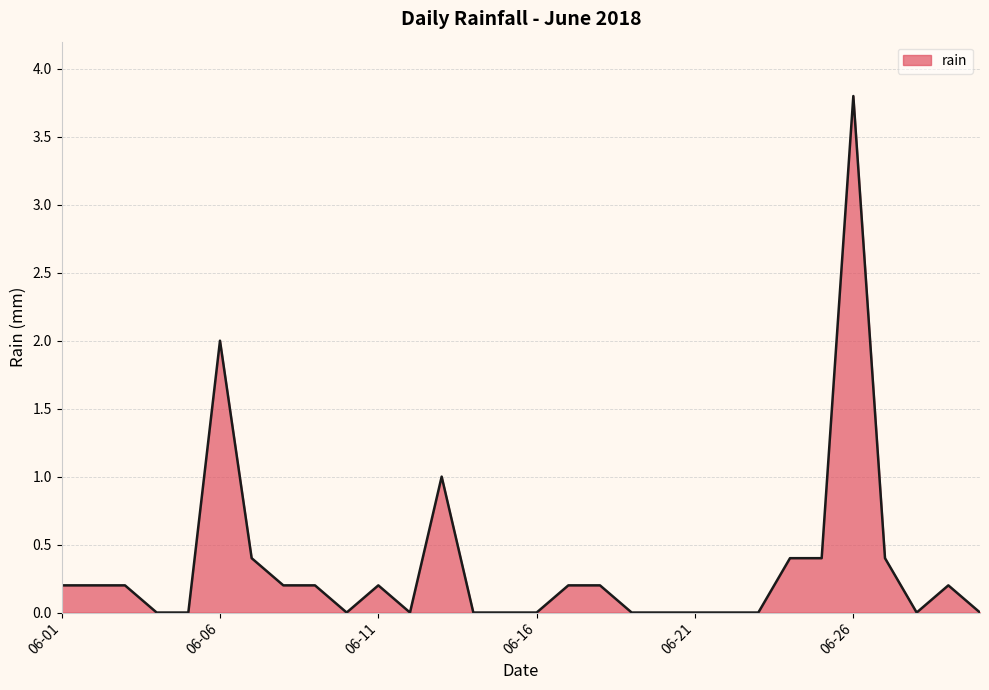

What is the difference between the maximum and minimum values?

3.8